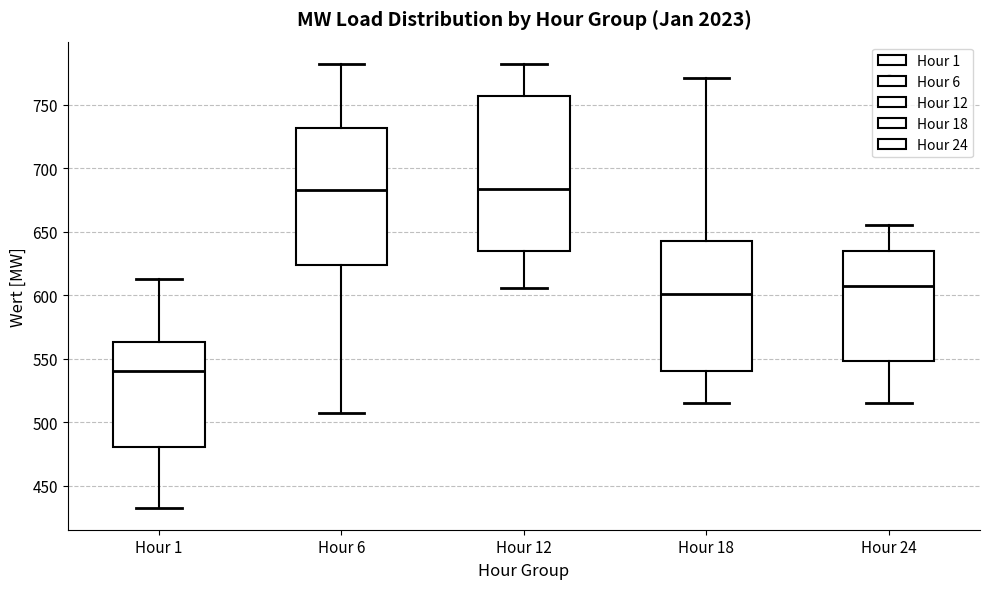

Reading left to right, transcribe this box plot: for each box, give where its median line is, the range the box spans, and where its two whiskers end, as read against the y-axis. The values are not printed on the chart, so give them approximately, as read against the axis.

Hour 1: median 540, box 480 to 565, whiskers 435 to 615
Hour 6: median 685, box 625 to 730, whiskers 505 to 780
Hour 12: median 685, box 635 to 755, whiskers 605 to 780
Hour 18: median 600, box 540 to 645, whiskers 515 to 770
Hour 24: median 610, box 550 to 635, whiskers 515 to 655